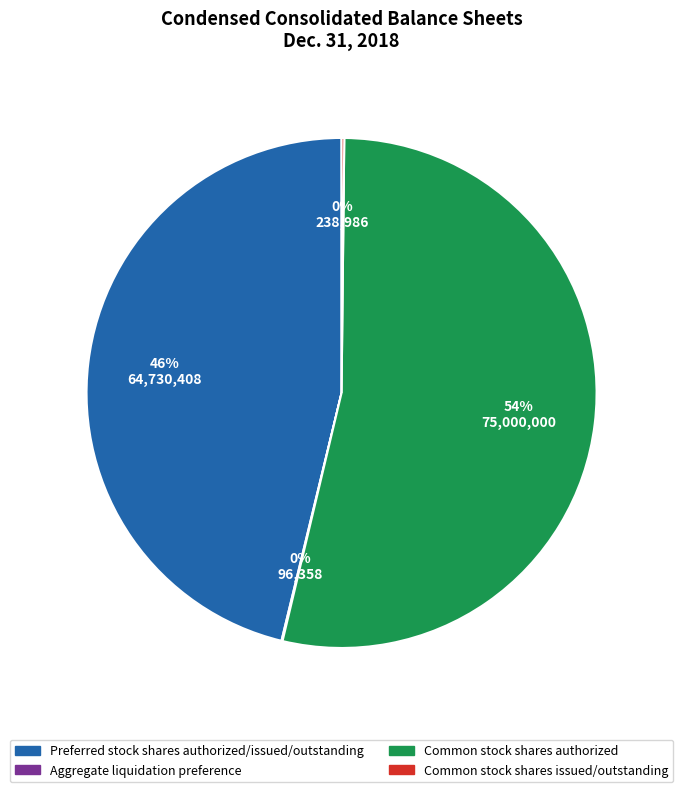

True or false: Common stock shares authorized accounts for 54% of the total.

True